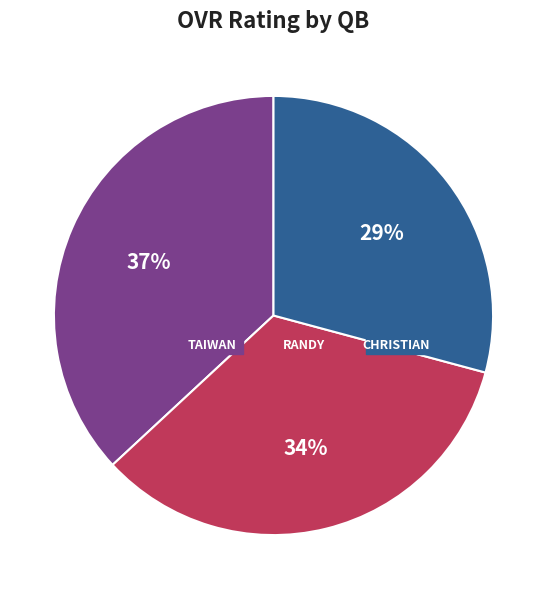

True or false: Christian accounts for 29% of the total.

True